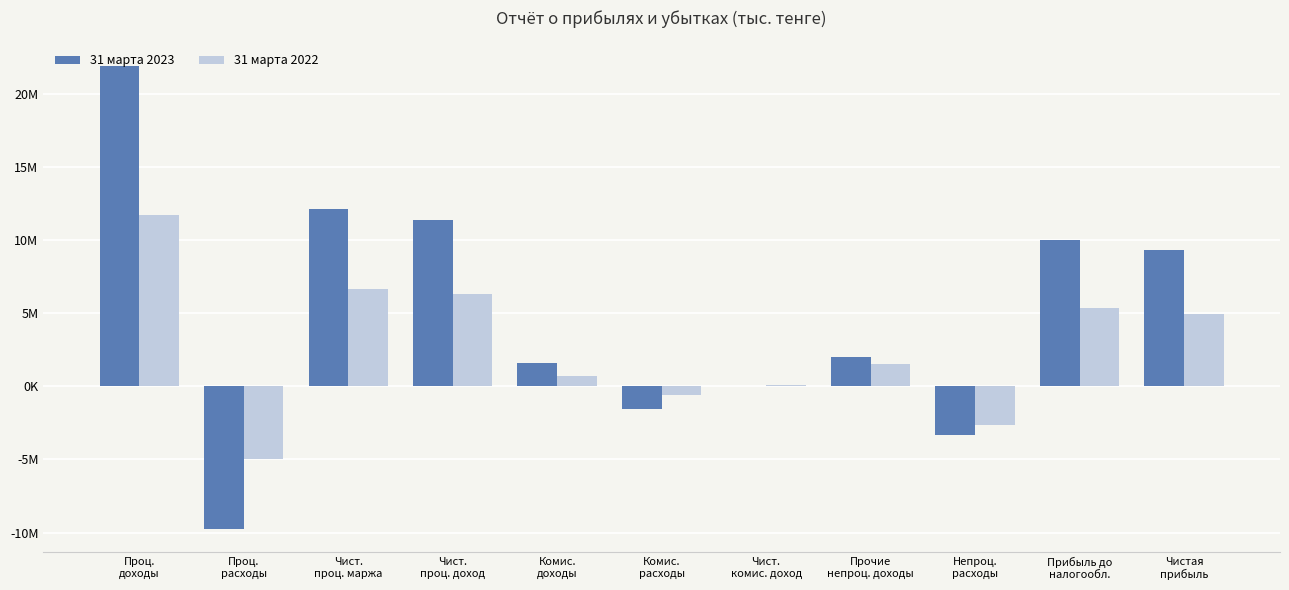

Reading right to left, transcribe all the data shown in this chart.

31 марта 2023: Чистая
прибыль=9319883	Прибыль до
налогообл.=10036252	Непроц.
расходы=-3341945	Прочие
непроц. доходы=2016297	Чист.
комис. доход=835	Комис.
расходы=-1562360	Комис.
доходы=1563195	Чист.
проц. доход=11361065	Чист.
проц. маржа=12129107	Проц.
расходы=-9753846	Проц.
доходы=21882953
31 марта 2022: Чистая
прибыль=4965363	Прибыль до
налогообл.=5331442	Непроц.
расходы=-2634370	Прочие
непроц. доходы=1560191	Чист.
комис. доход=119942	Комис.
расходы=-591717	Комис.
доходы=711659	Чист.
проц. доход=6285679	Чист.
проц. маржа=6689569	Проц.
расходы=-4994238	Проц.
доходы=11683807